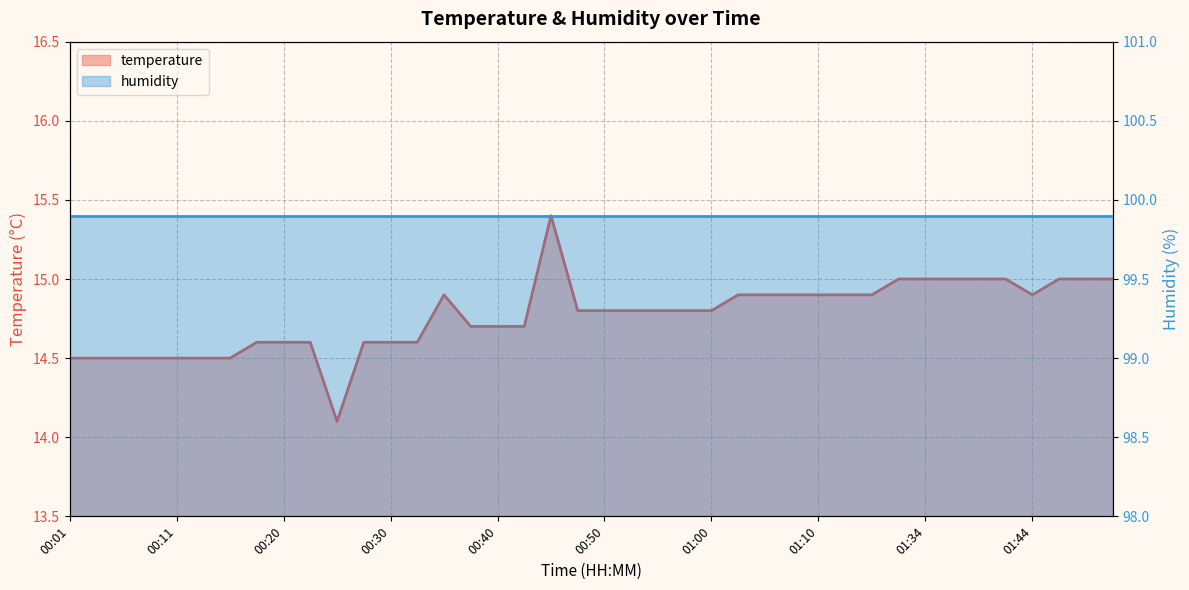

Count the number of categories in the chart.

40